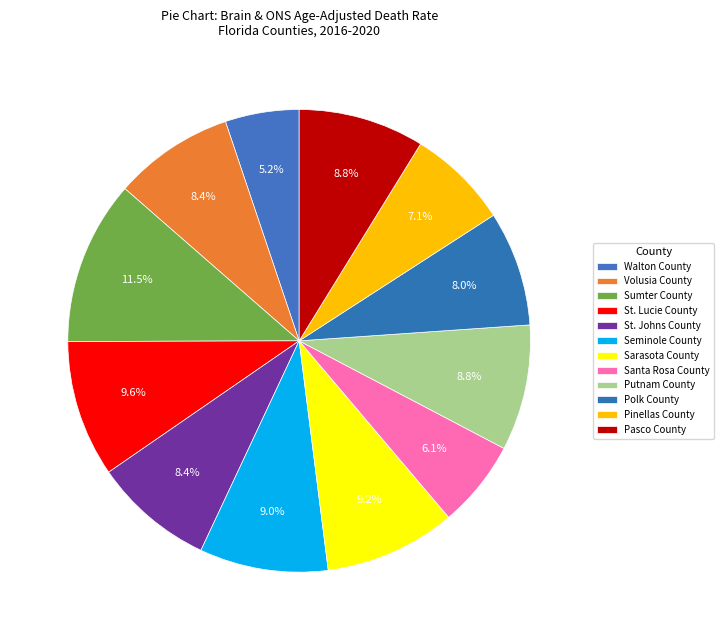

True or false: Pinellas County accounts for 7% of the total.

True